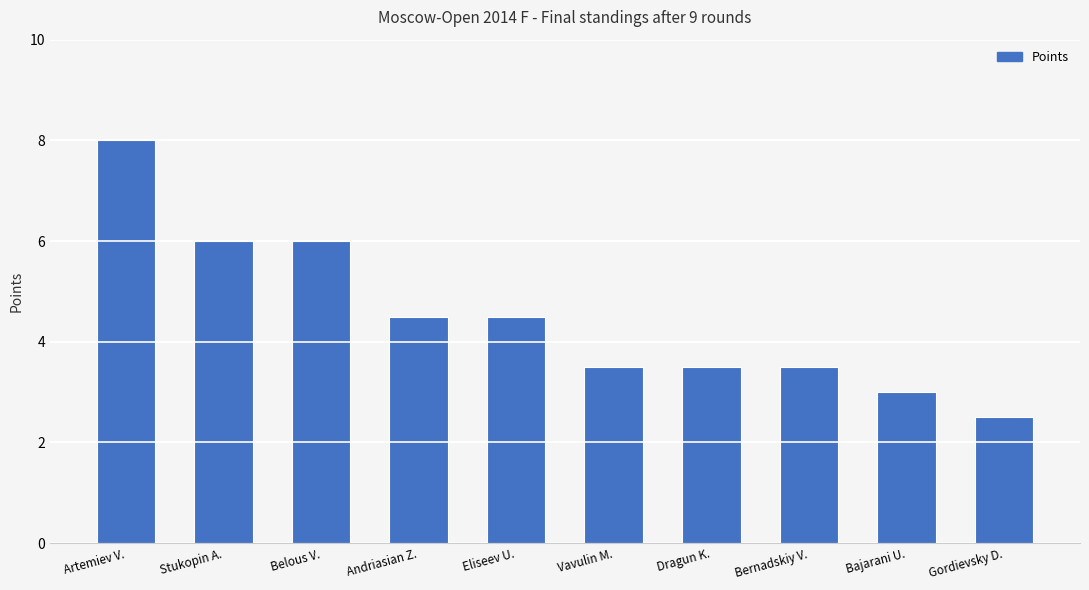

At which label does the data first exceed 4?

Artemiev V.